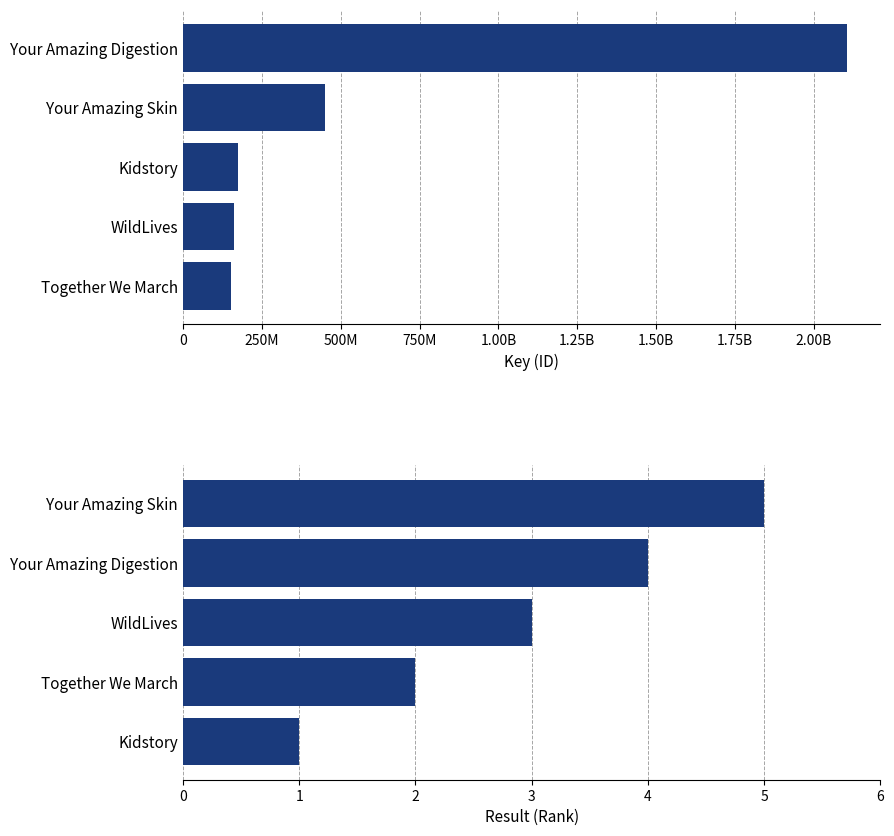

What is the maximum value shown in the chart?

2105755028